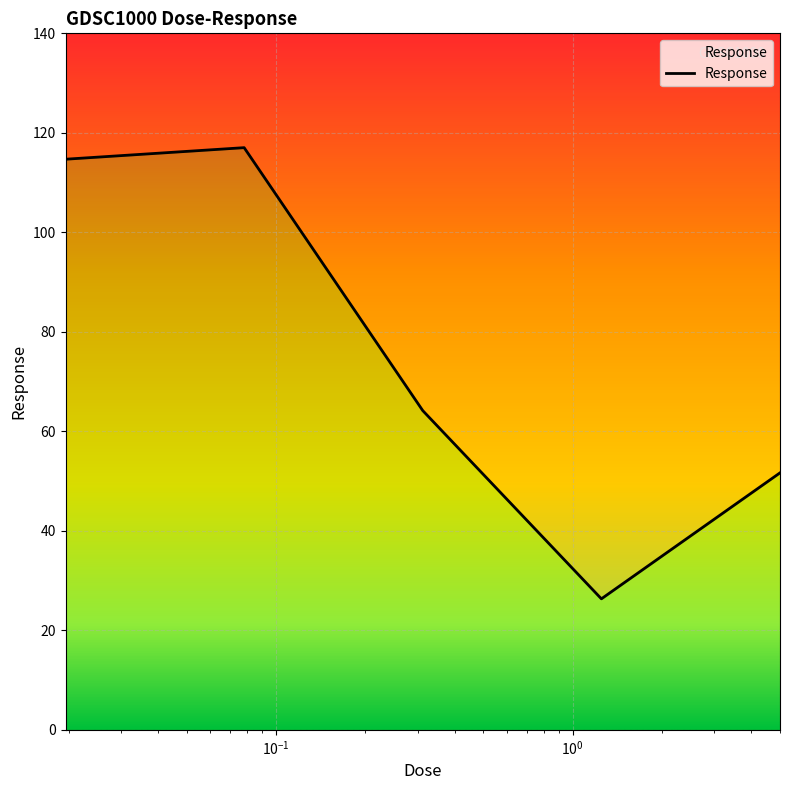

At which label is the value closest to 71?

0.3125